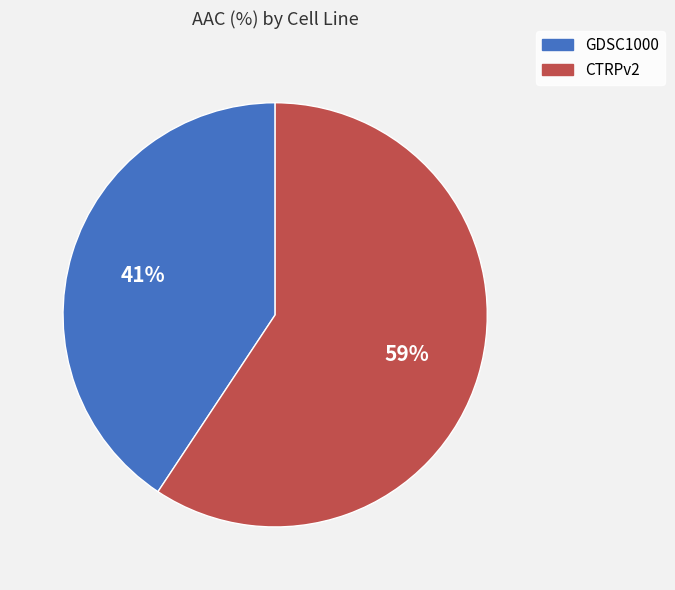

Which slice is the smallest?

GDSC1000